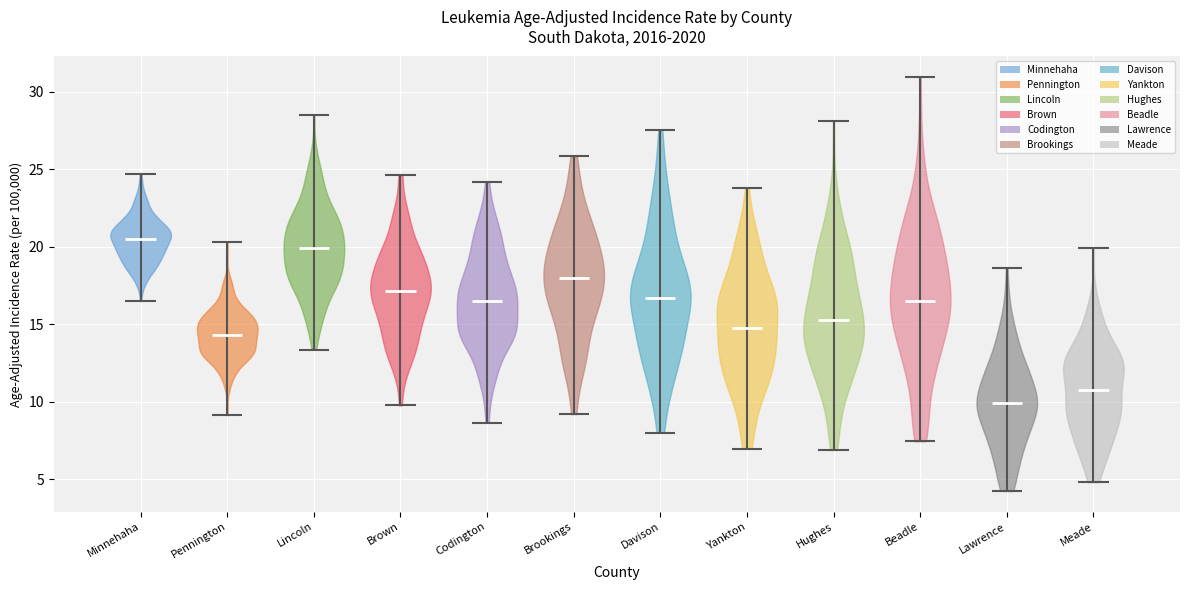

Reading left to right, read every violin against the y-axis: where its median line is, and the lowest and highest points it reaches. The values are not printed on the chart, so give them approximately, as read against the axis.

Minnehaha: median line 20.5, lowest point 16.5, highest point 24.5
Pennington: median line 14.5, lowest point 9.0, highest point 20.5
Lincoln: median line 20.0, lowest point 13.5, highest point 28.5
Brown: median line 17.0, lowest point 10.0, highest point 24.5
Codington: median line 16.5, lowest point 8.5, highest point 24.0
Brookings: median line 18.0, lowest point 9.0, highest point 26.0
Davison: median line 16.5, lowest point 8.0, highest point 27.5
Yankton: median line 15.0, lowest point 7.0, highest point 24.0
Hughes: median line 15.5, lowest point 7.0, highest point 28.0
Beadle: median line 16.5, lowest point 7.5, highest point 31.0
Lawrence: median line 10.0, lowest point 4.0, highest point 18.5
Meade: median line 10.5, lowest point 5.0, highest point 20.0